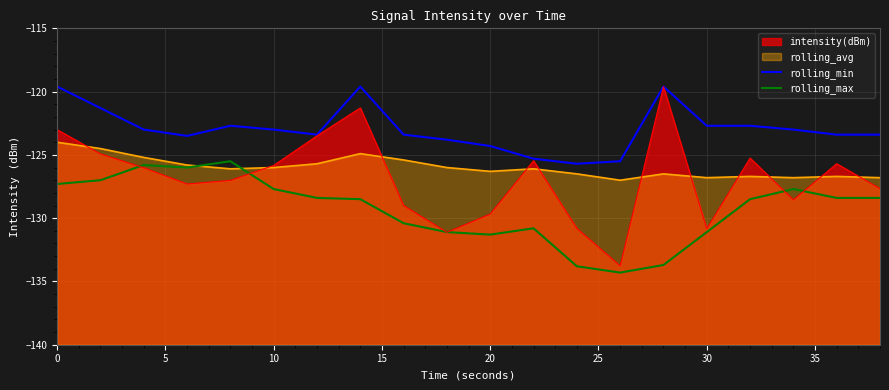

Does the chart have visible grid lines?

Yes